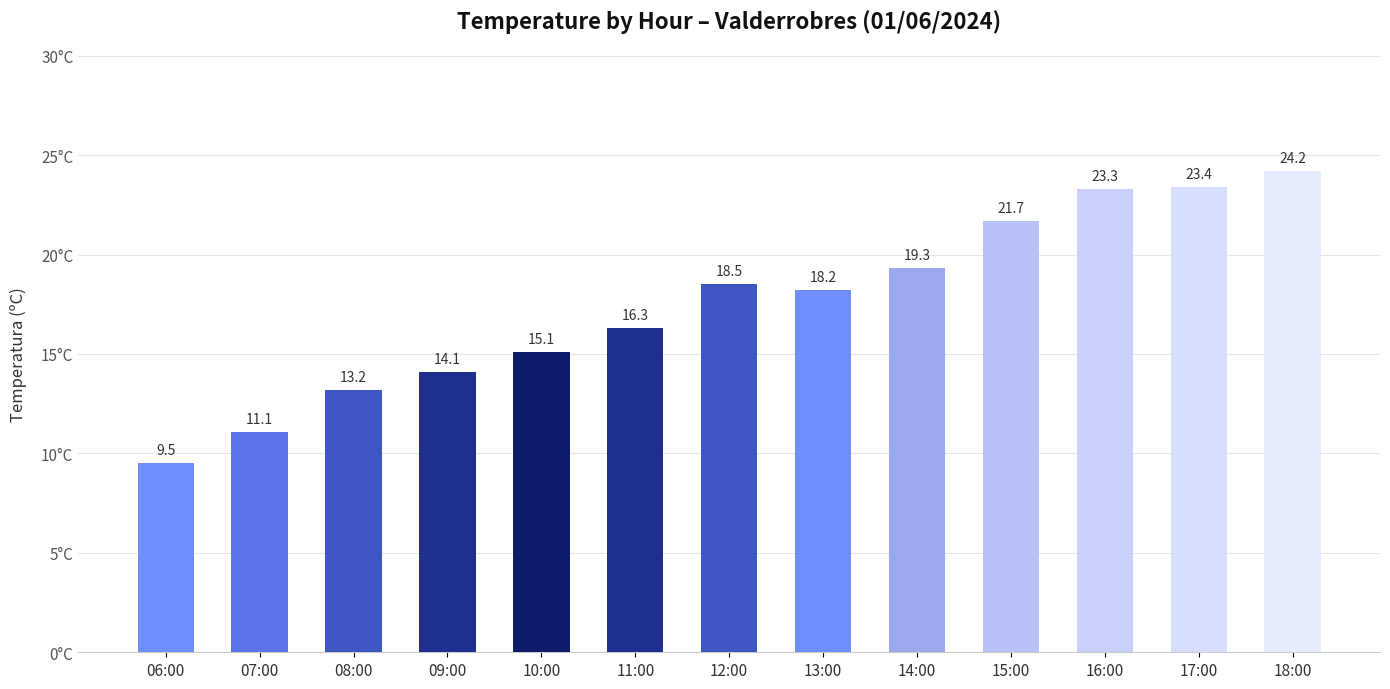

The chart shows a value of 16.3 at 11:00. True or false?

True